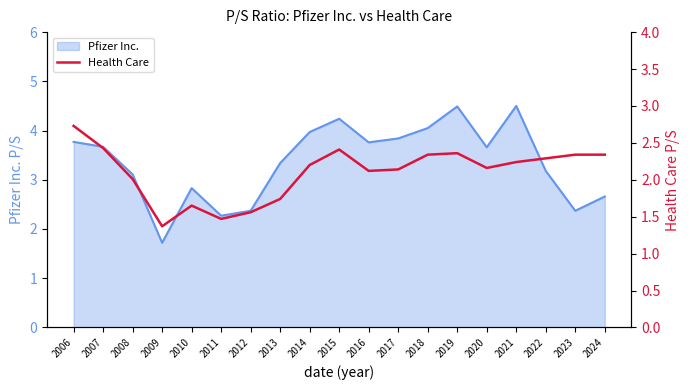

The Pfizer Inc. series shows 3.2 at 2022. True or false?

True